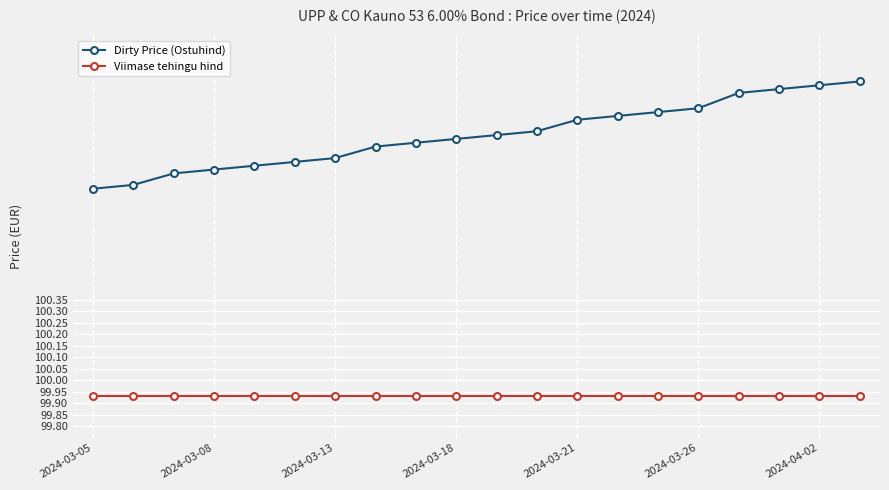

At how many categories does at least one series exceed 100?

20